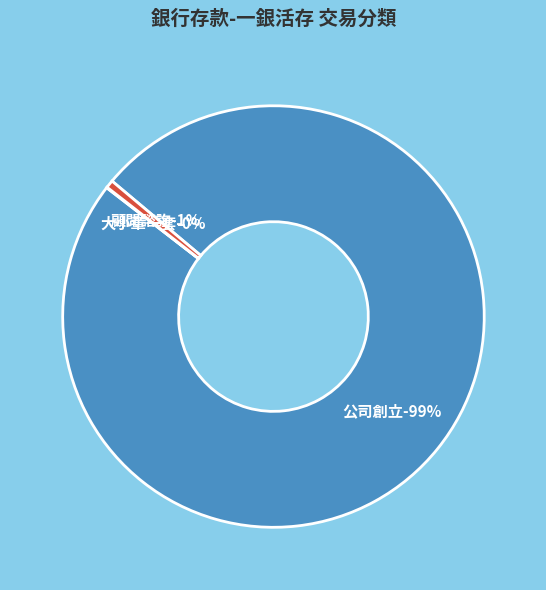

Is there a majority slice in this chart?

Yes